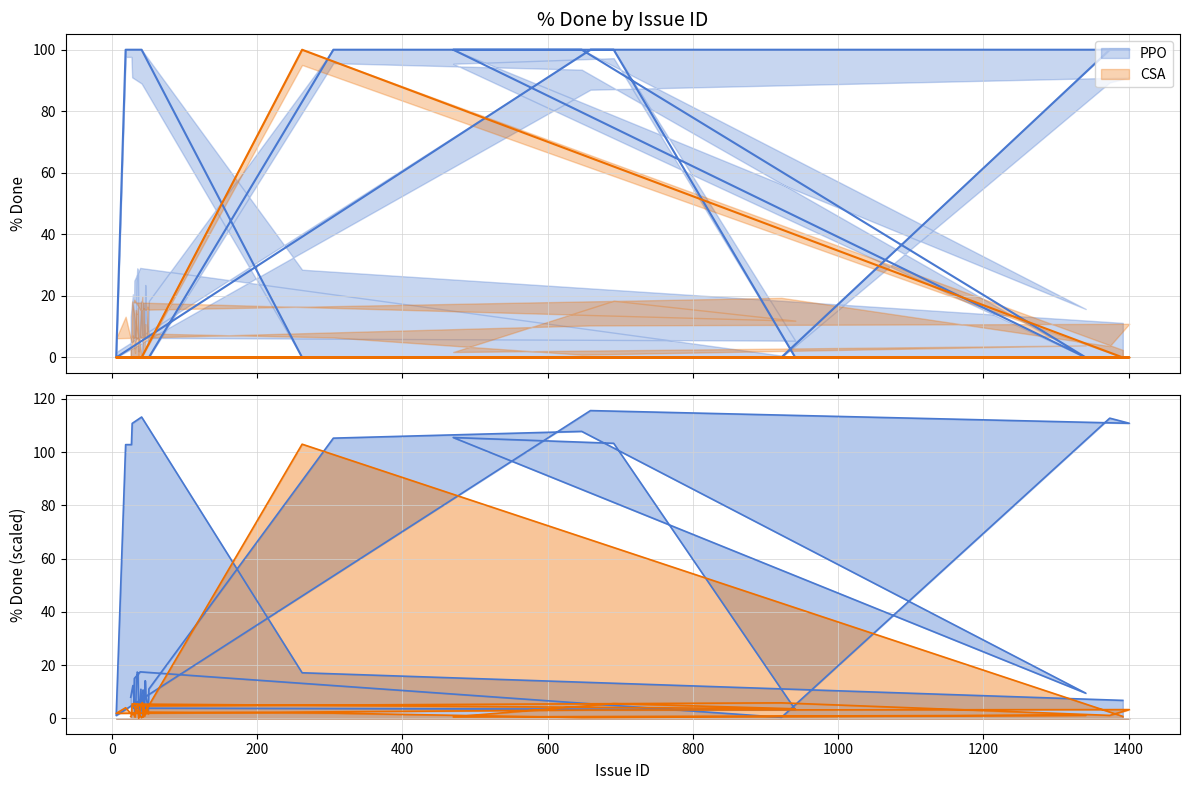

Which series ends up on top after the final intersection of PPO_upper and CSA_mean?

PPO_upper